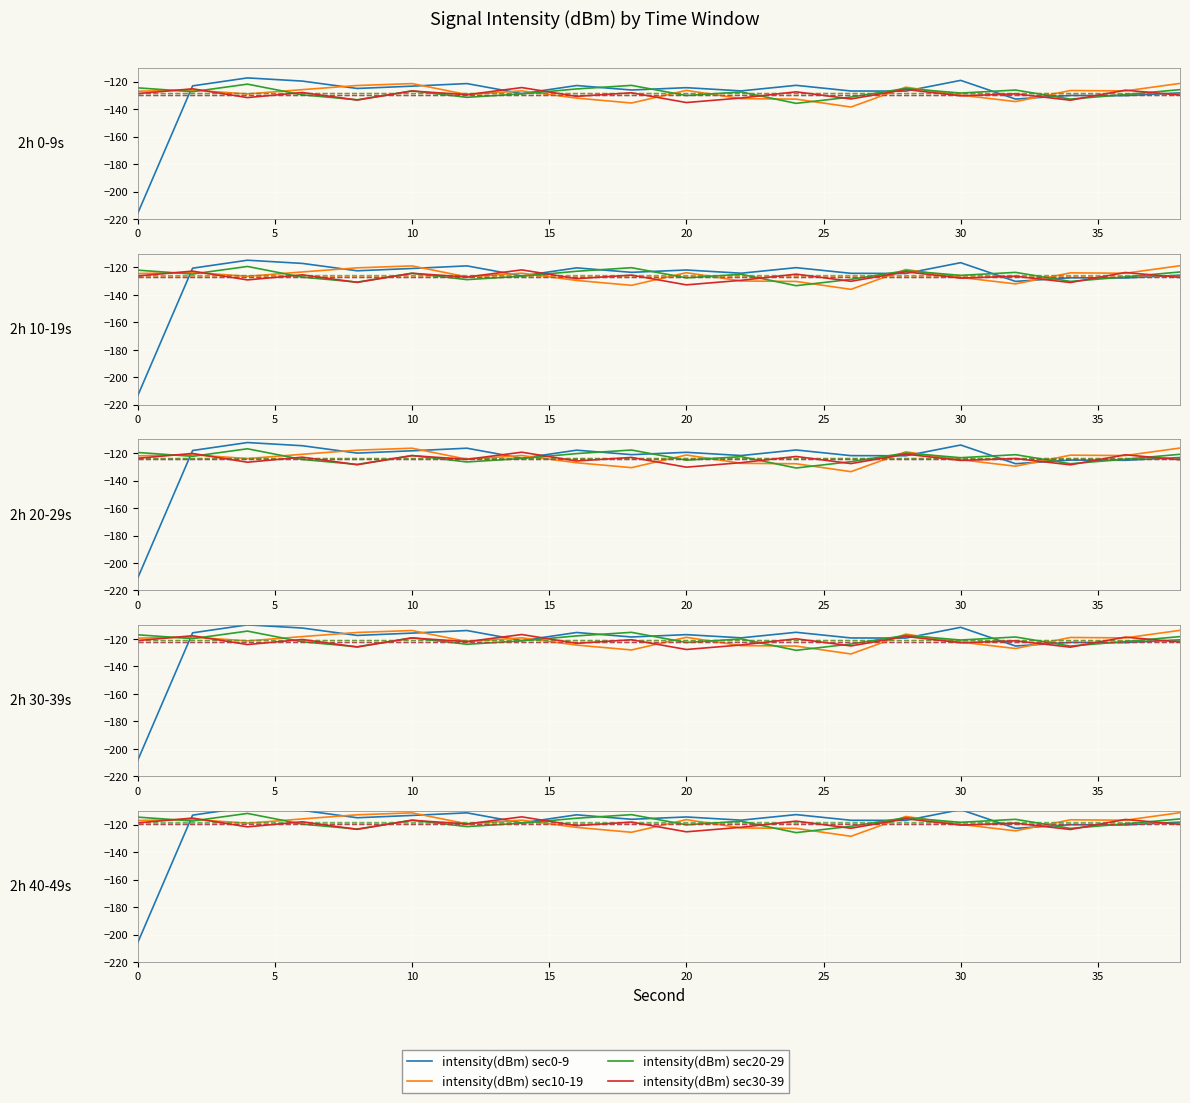

What are all the series names shown in the legend?

intensity(dBm) sec0-9, intensity(dBm) sec10-19, intensity(dBm) sec20-29, intensity(dBm) sec30-39